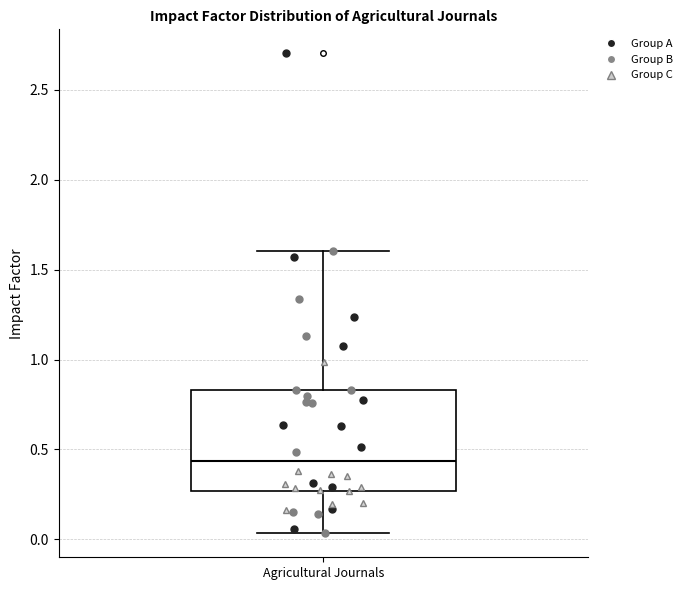

Read this box plot against the y-axis: the position of the median line, the range covered by the box, and the ends of both whiskers. The values are not printed on the chart, so give them approximately, as read against the axis.

median 0.45, box 0.25 to 0.85, whiskers 0.05 to 1.60